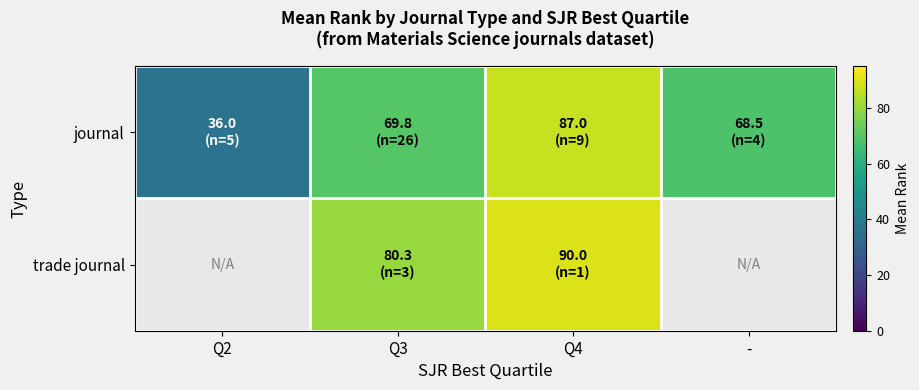

Between Q4 and -, which is larger?

Q4